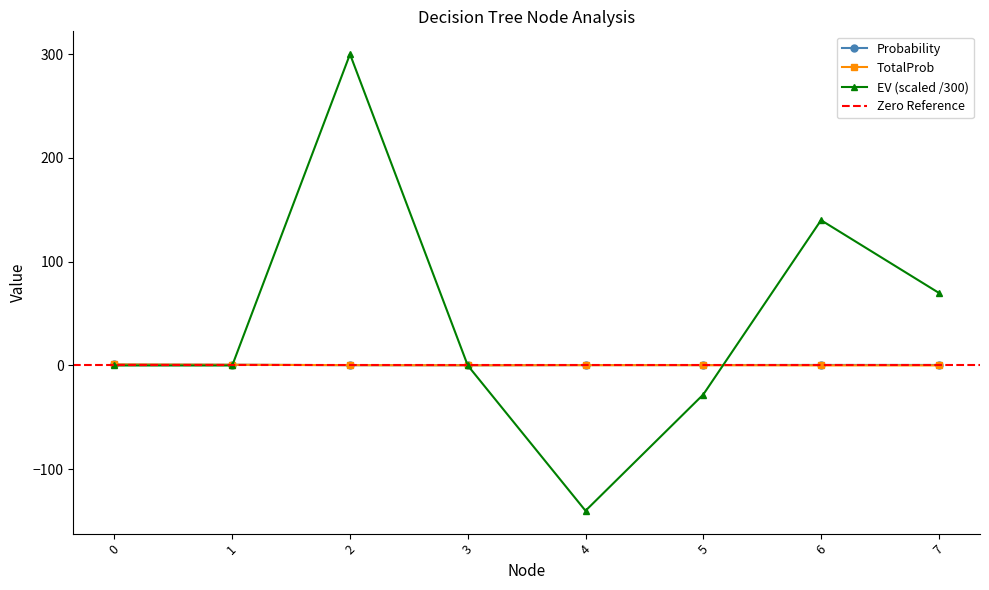

Where is the first local minimum for EV?

4